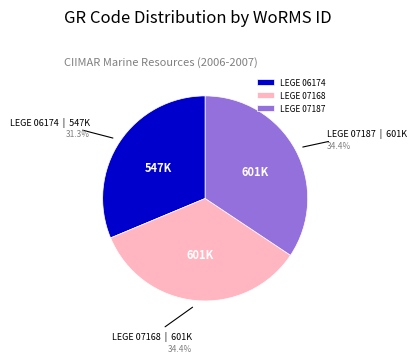

To the nearest percent, what is the average slice percentage?

33%